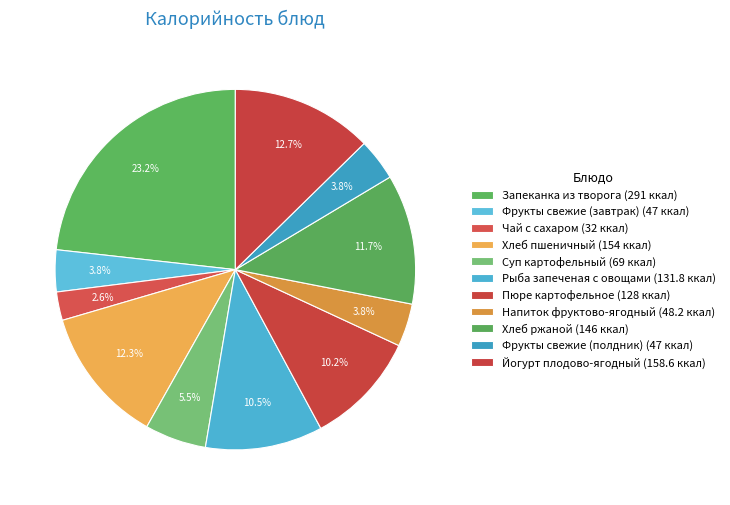

Which slice is the smallest?

Чай с сахаром